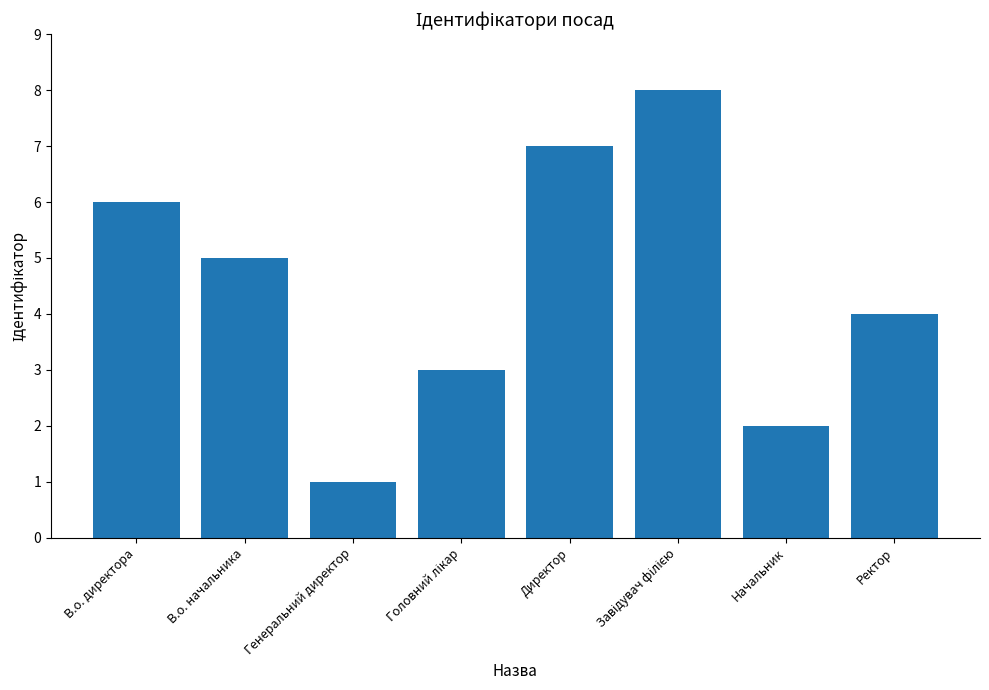

What is the sum of all values?

36